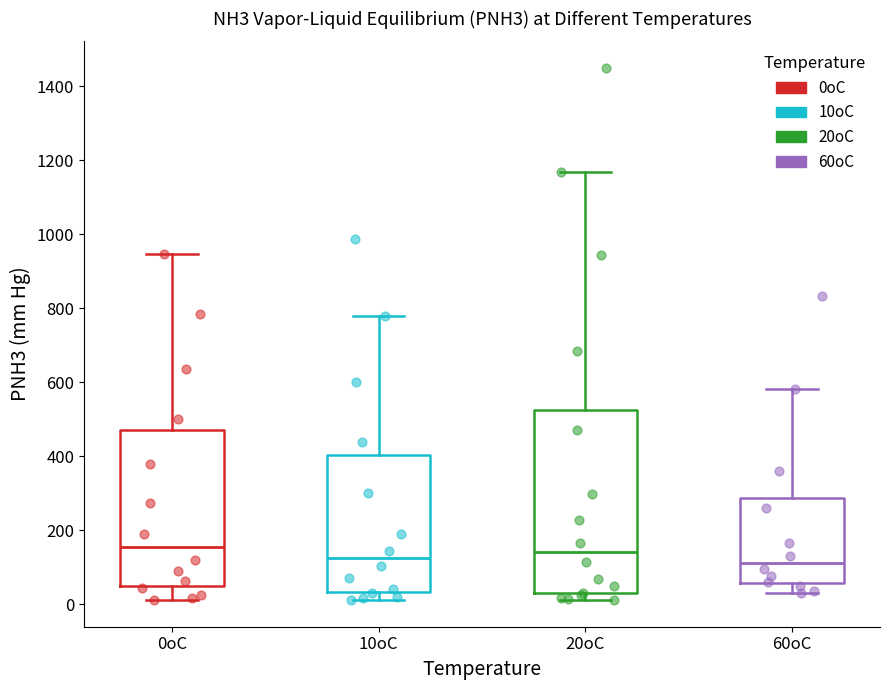

Reading left to right, read every box against the y-axis: the position of its median line, the range the box covers, and the ends of its whiskers. The values are not printed on the chart, so give them approximately, as read against the axis.

0oC: median 160, box 40 to 480, whiskers 20 to 940
10oC: median 120, box 40 to 400, whiskers 20 to 780
20oC: median 140, box 40 to 520, whiskers 20 to 1180
60oC: median 120, box 60 to 280, whiskers 40 to 580